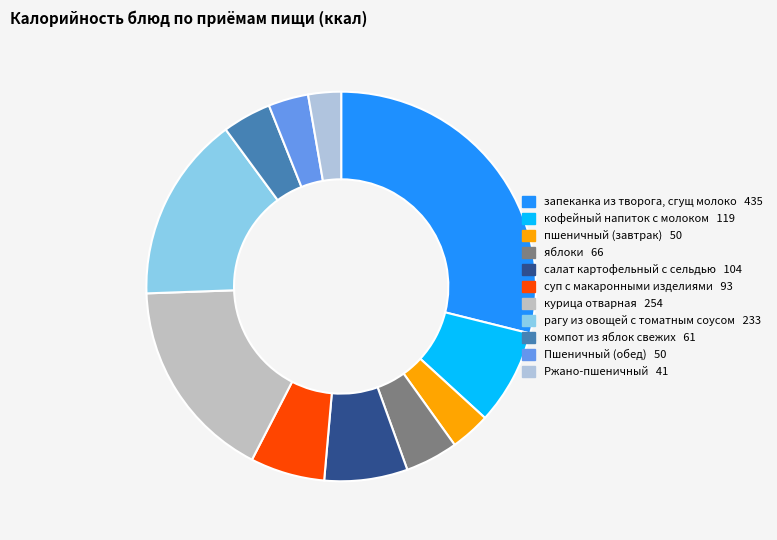

Is there a majority slice in this chart?

No